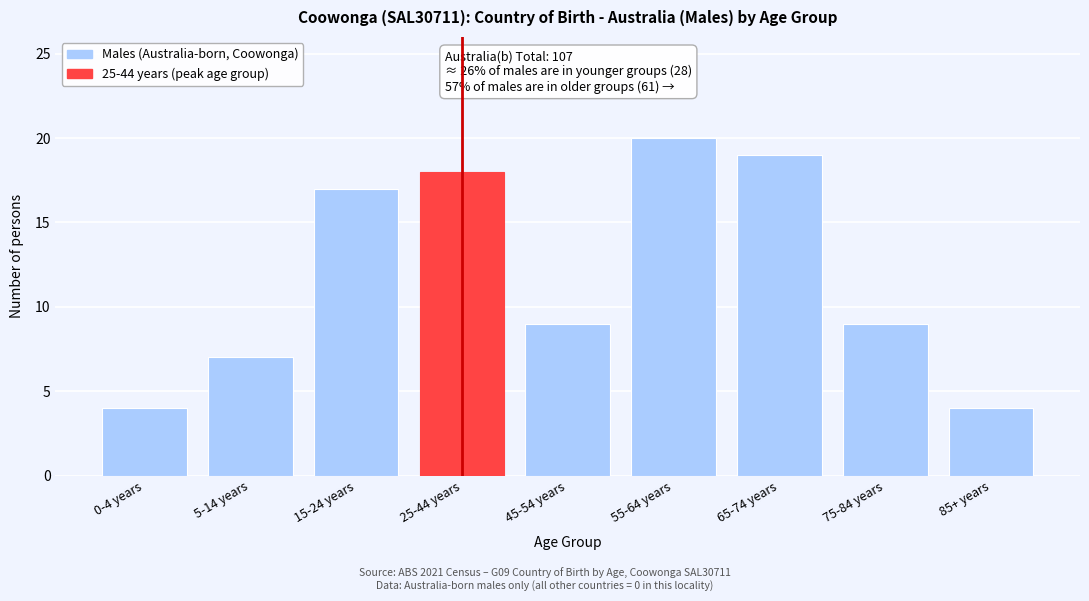

Reading right to left, list all the values displayed in this chart.

85+ years=4	75-84 years=9	65-74 years=19	55-64 years=20	45-54 years=9	25-44 years=18	15-24 years=17	5-14 years=7	0-4 years=4